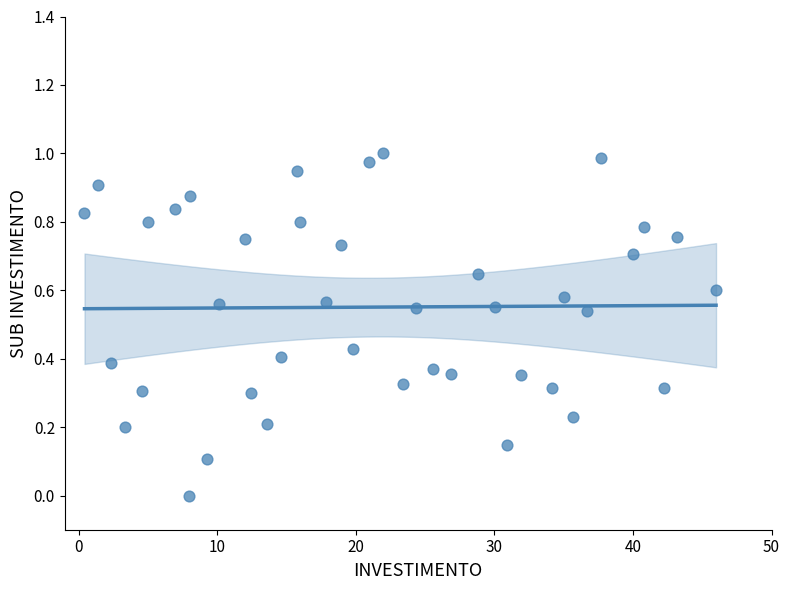

What is the range of X values (max minus min)?

45.6